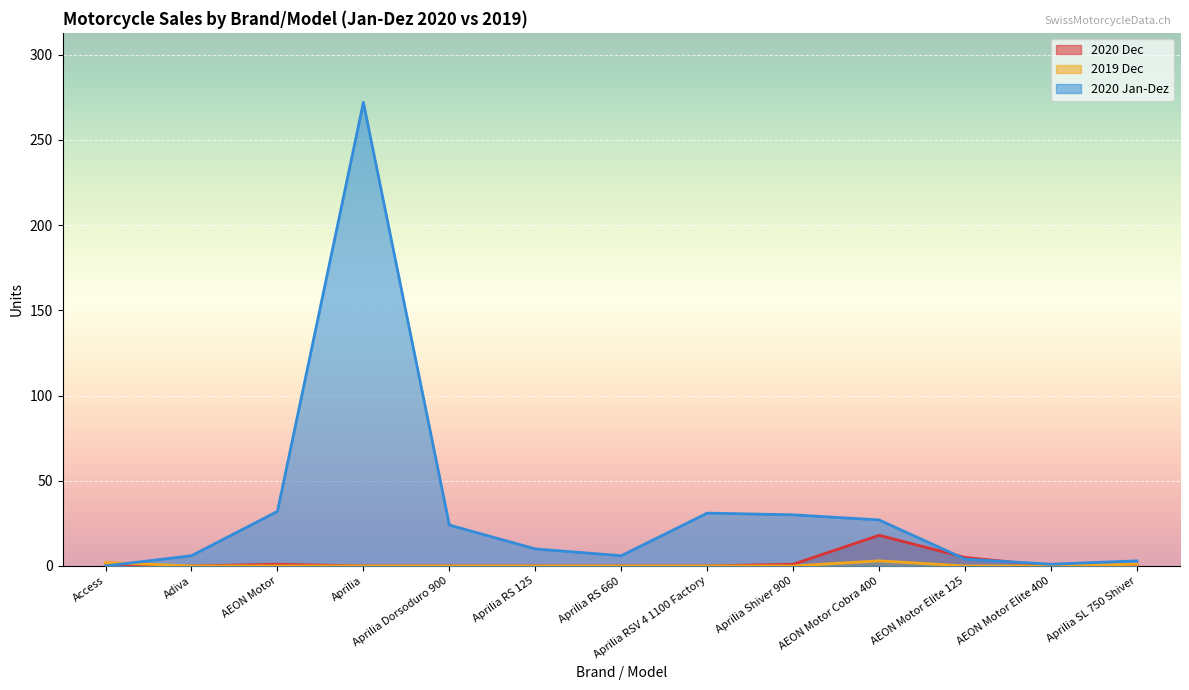

What is the sum of all 2020 Jan-Dez values?

446